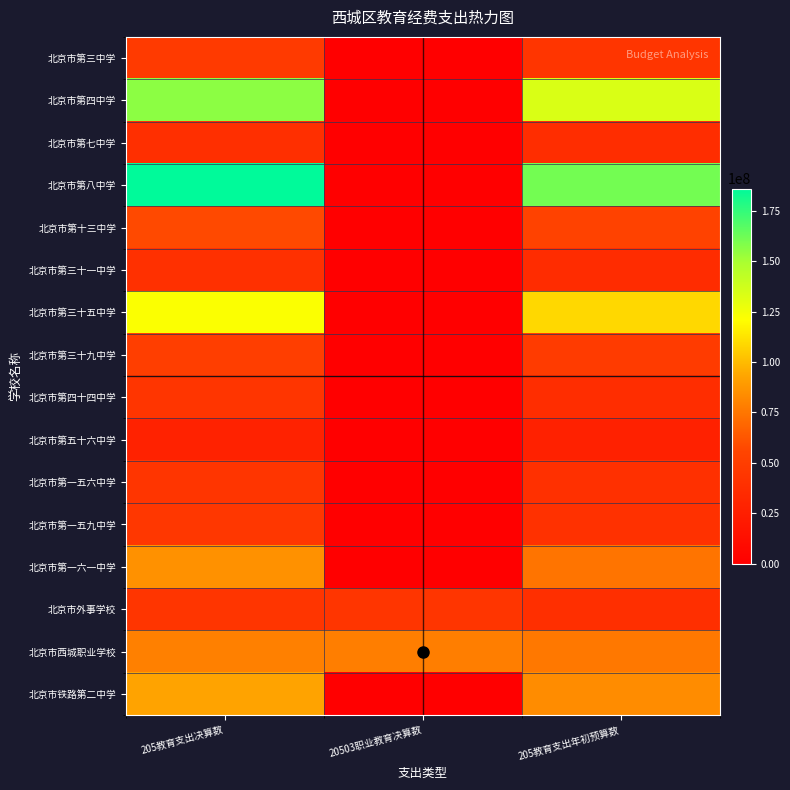

Rank the series at 205教育支出年初预算数 from highest to lowest value.

北京市第八中学, 北京市第四中学, 北京市第三十五中学, 北京市铁路第二中学, 北京市西城职业学校, 北京市第一六一中学, 北京市第十三中学, 北京市第三十九中学, 北京市第三中学, 北京市第一五九中学, 北京市第一五六中学, 北京市外事学校, 北京市第四十四中学, 北京市第七中学, 北京市第三十一中学, 北京市第五十六中学